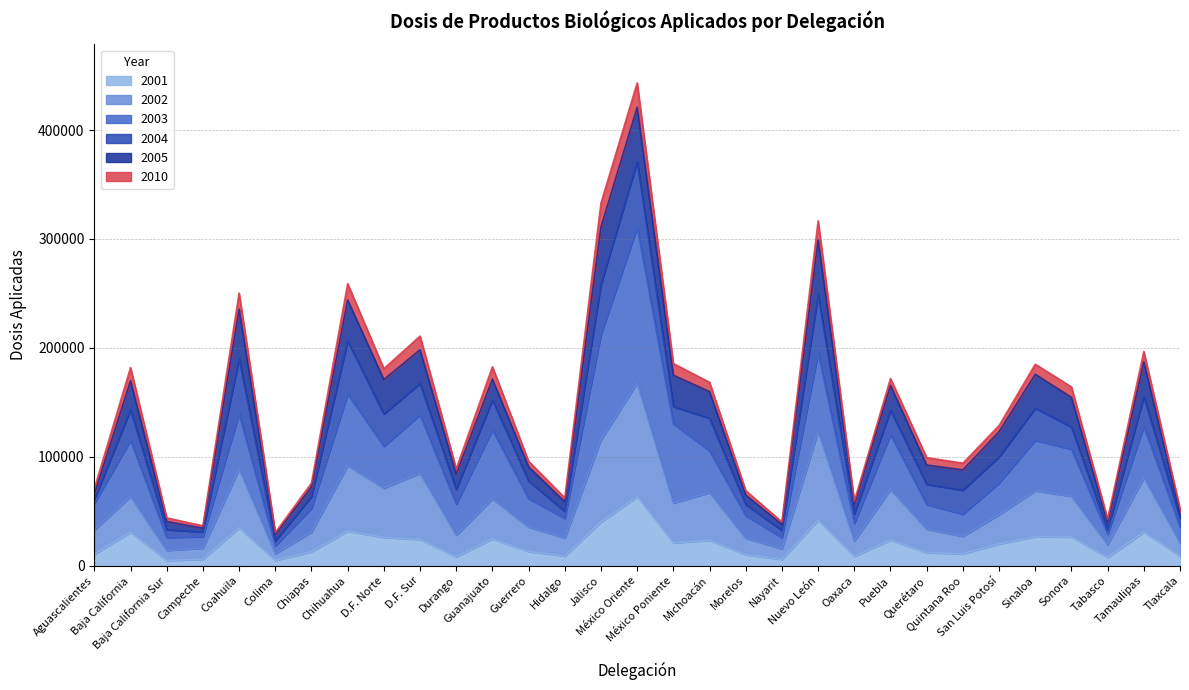

Which series has the largest total across all categories?

2003